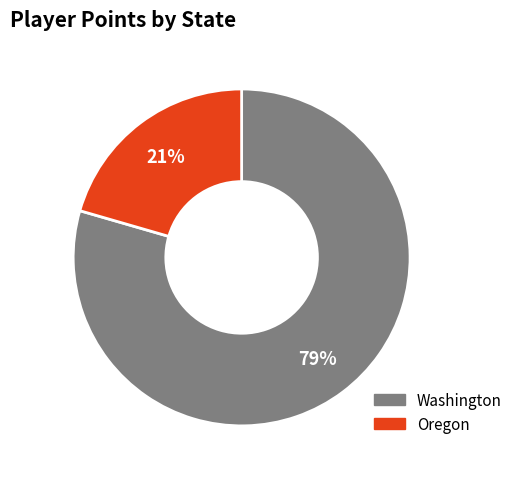

How many slices are in this pie chart?

2